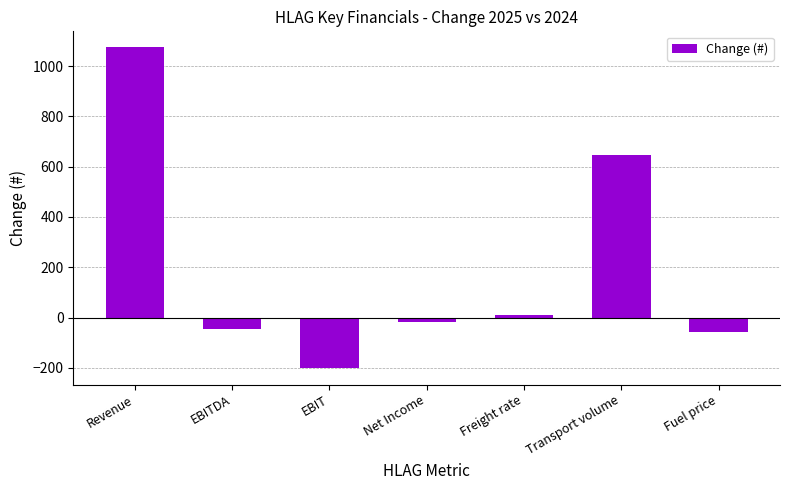

How many bars are there in total?

7